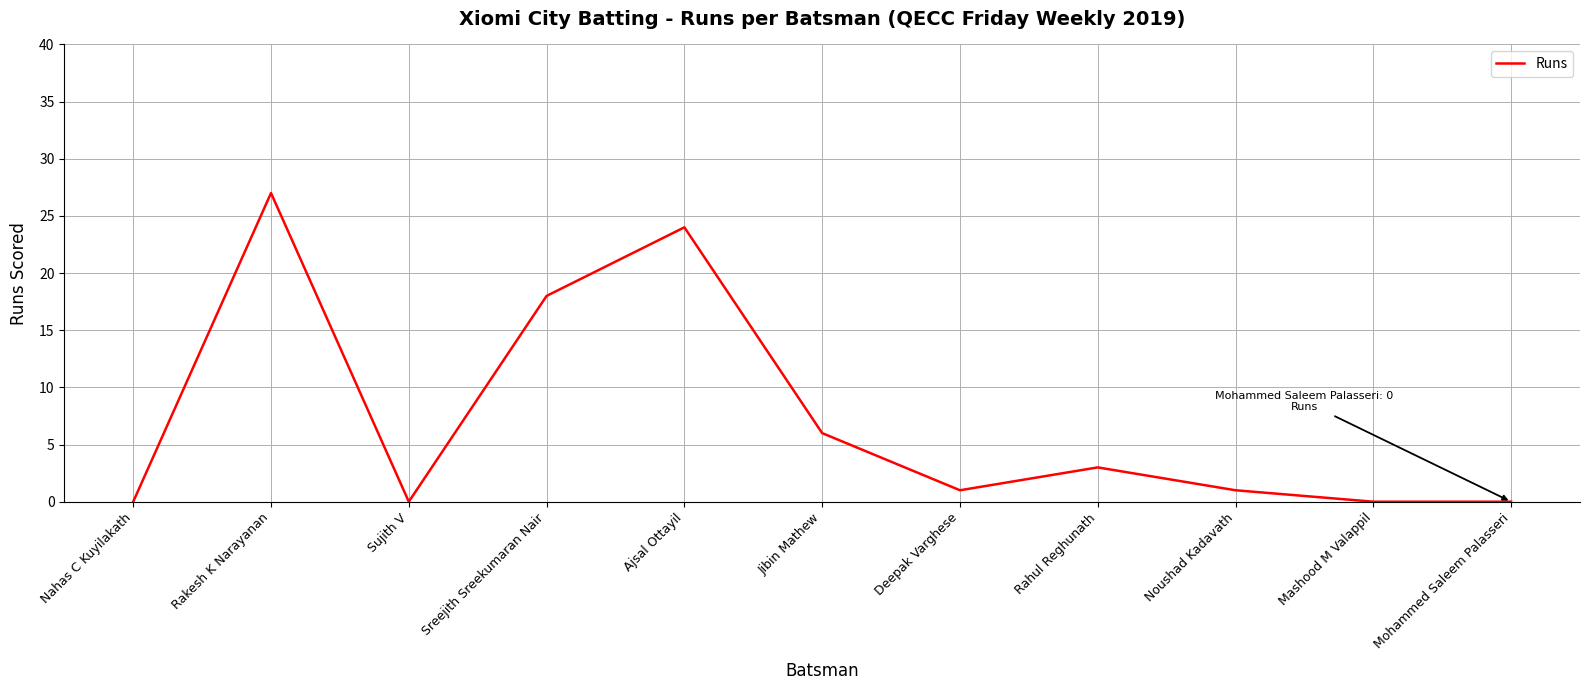

What is the maximum value shown in the chart?

27